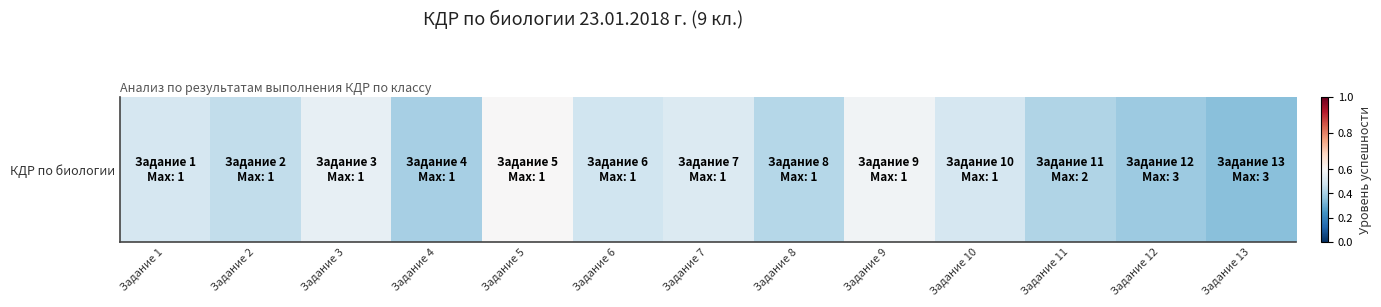

Reading left to right, list all the values displayed in this chart.

0.5	0.5	0.6	0.4	0.6	0.5	0.5	0.4	0.6	0.5	0.4	0.4	0.3